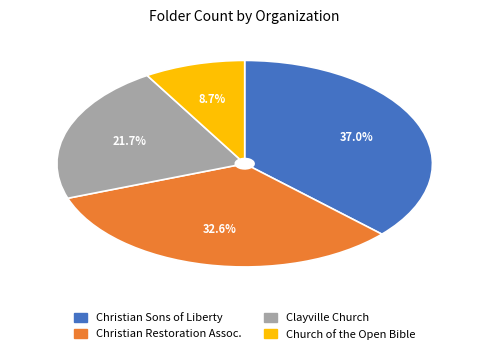

Rank the categories by value from highest to lowest.

Christian Sons of Liberty, Christian Restoration Assoc., Clayville Church, Church of the Open Bible